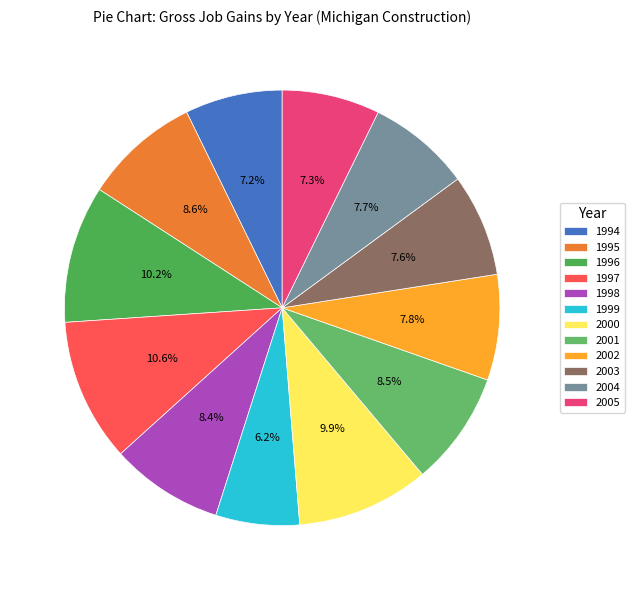

Which category has the biggest portion of the pie?

1997